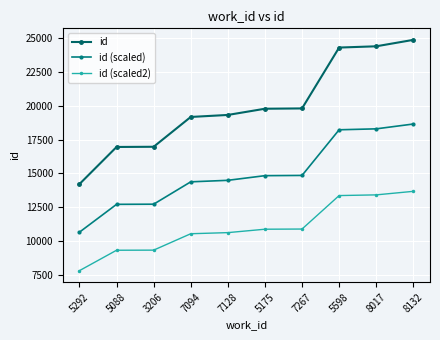

What is the label of the 2nd point from the right?

8017